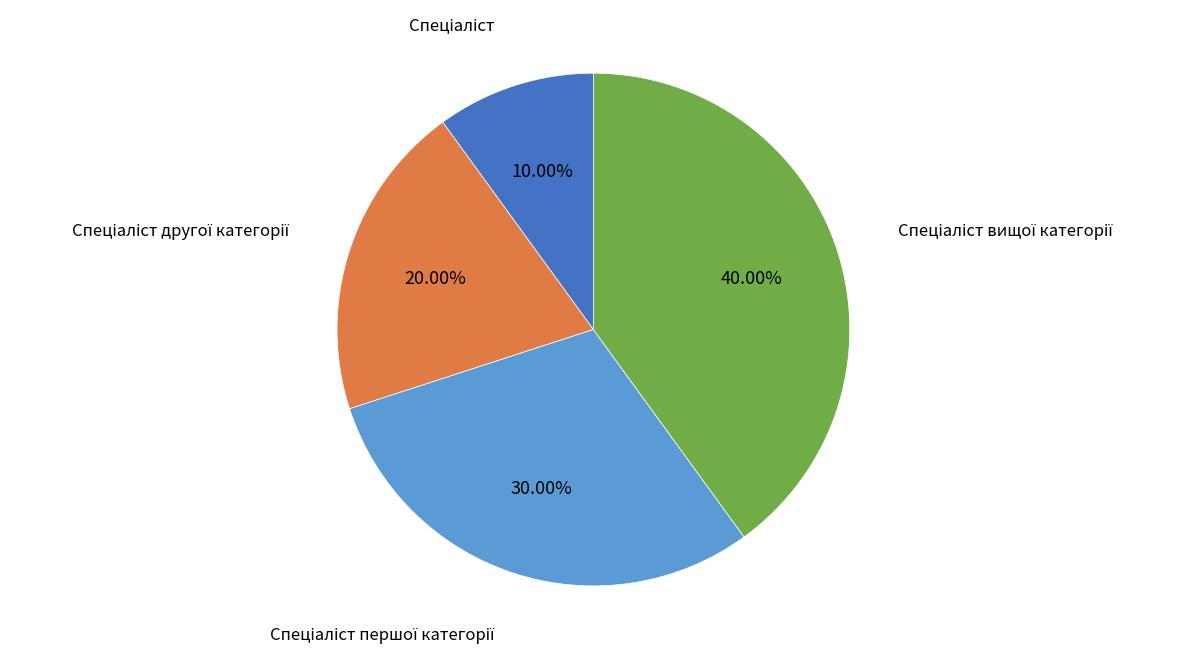

Is there any slice that represents more than half of the pie?

No